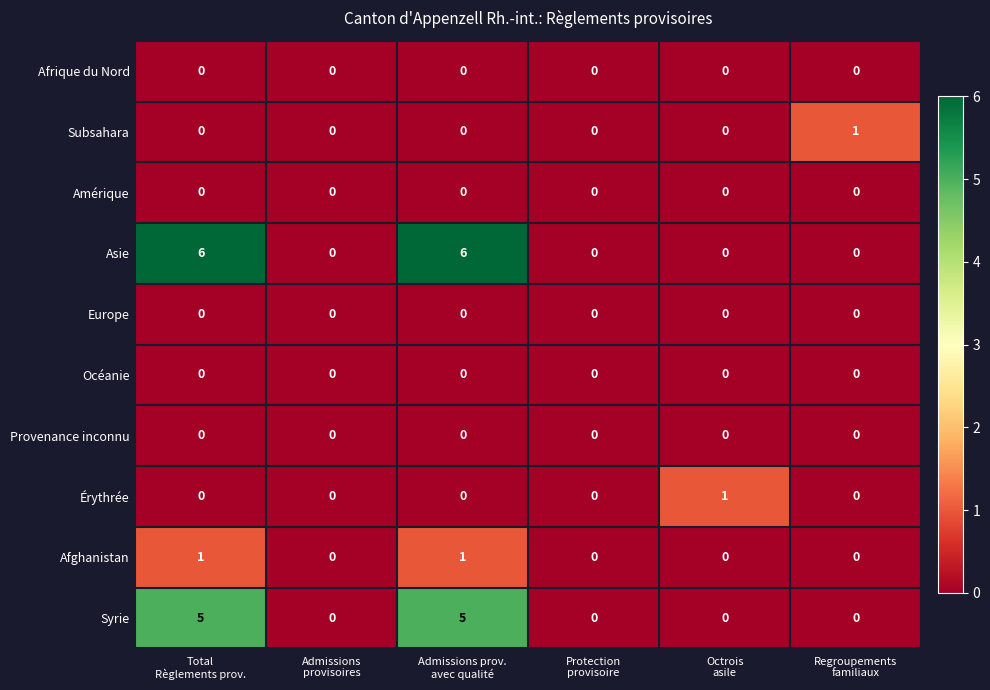

Which series has the largest total across all categories?

Asie